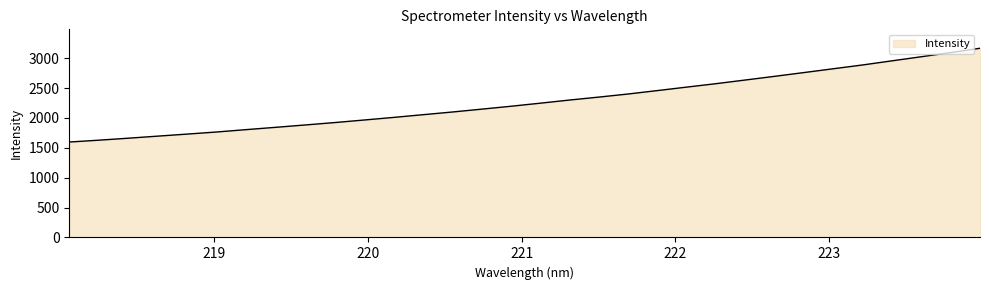

Reading left to right, list all the values displayed in this chart.

1596.5	1627.4	1660.3	1694.9	1729.2	1764.0	1803.5	1841.9	1881.2	1921.1	1963.7	2007.1	2052.4	2097.5	2145.4	2193.9	2245.3	2298.2	2347.6	2399.5	2456.8	2515.1	2572.6	2634.0	2695.7	2758.8	2822.4	2886.1	2955.1	3023.5	3093.1	3165.5